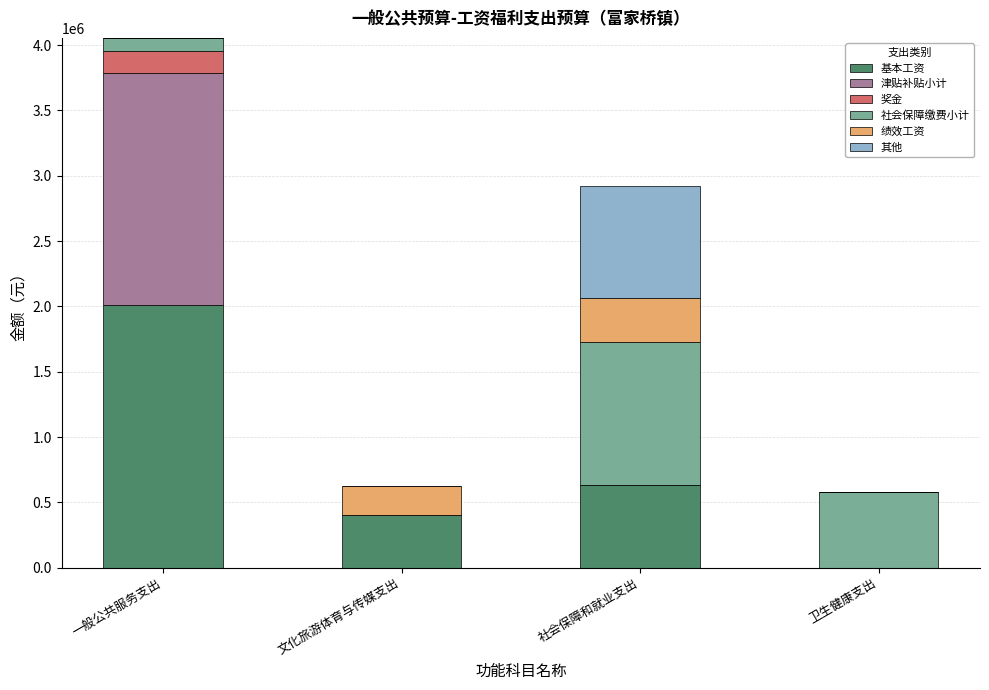

Reading left to right, transcribe the values for 基本工资.

一般公共服务支出=2013036	文化旅游体育与传媒支出=404388	社会保障和就业支出=634620	卫生健康支出=0